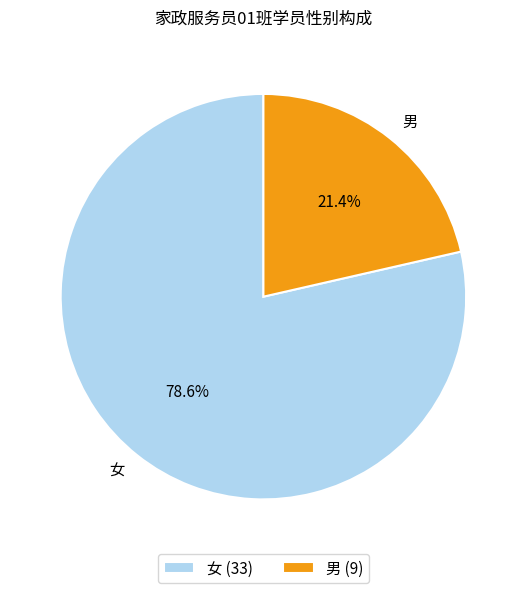

What percentage is NOT represented by 男?

78.6%